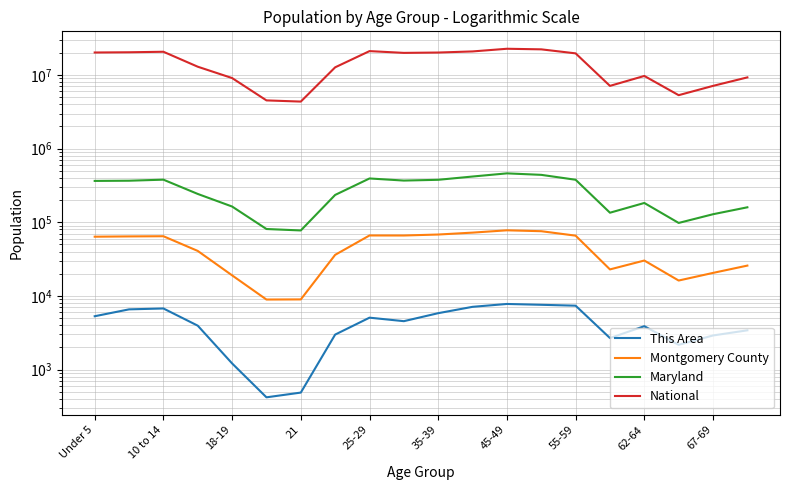

What is the value of the National point at the 14th from the left?

22298125